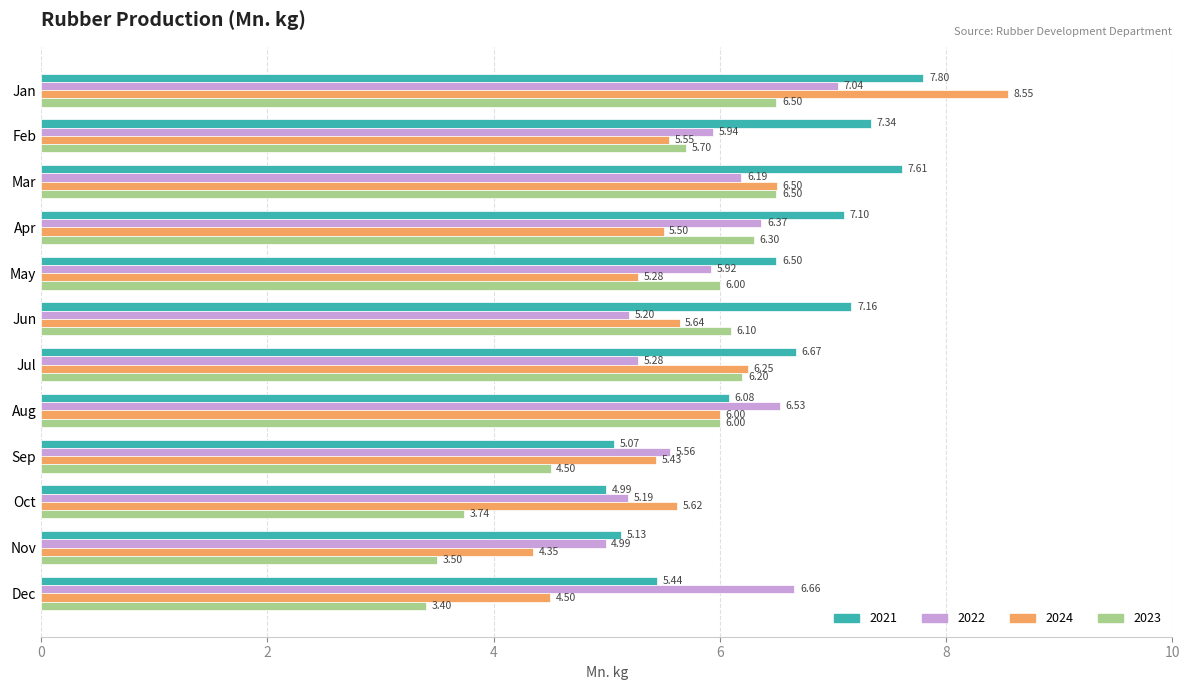

What is the total value across all series at Jun?

24.1